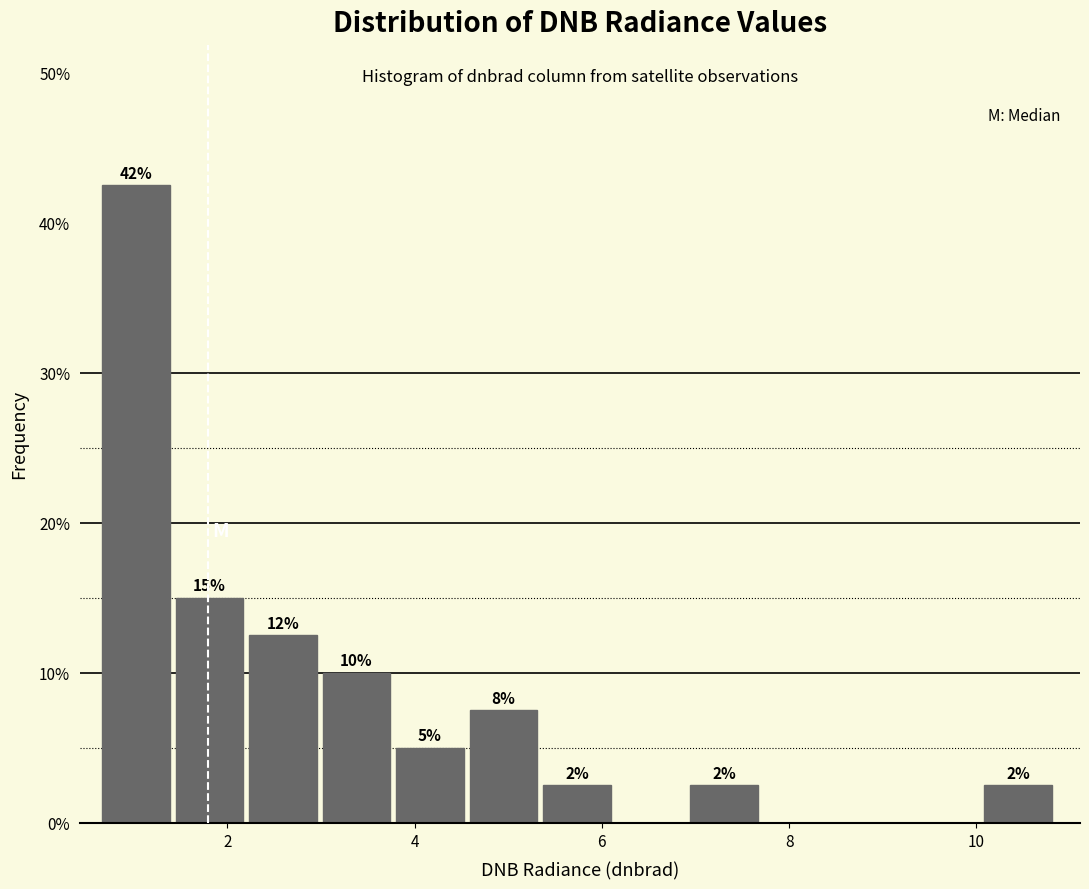

Around what value on the x-axis is the tallest bar? Give the approximate position of its centre, as read against the axis.

1.0